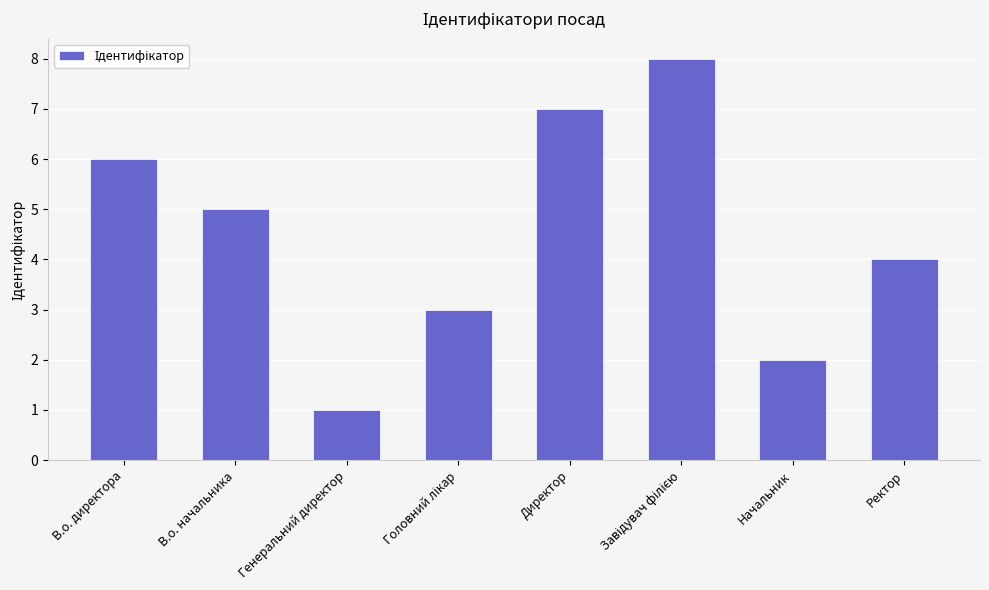

What is the value of the 7th bar from the left?

2